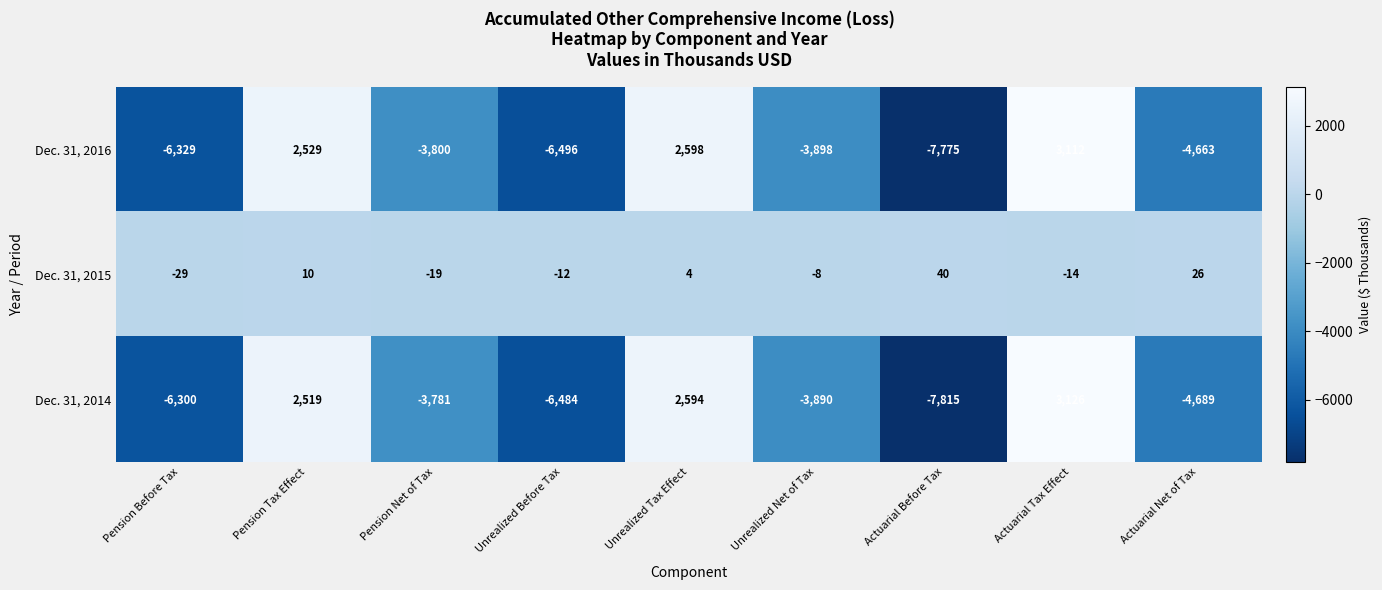

Read the Dec. 31, 2014 value at Pension Tax Effect.

2519